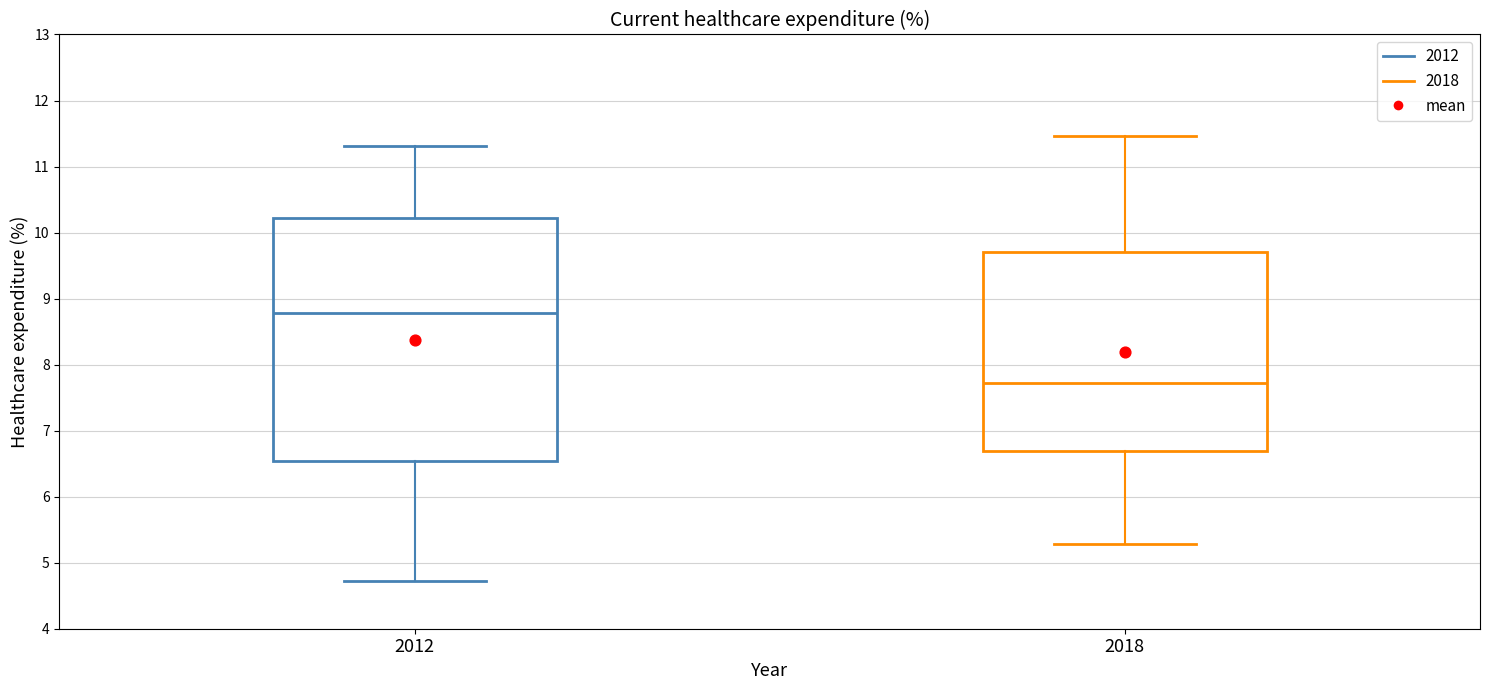

Where does the upper whisker of the box at x = 2012 end on the y-axis? The values are not printed on the chart, so give them approximately, as read against the axis.

11.3